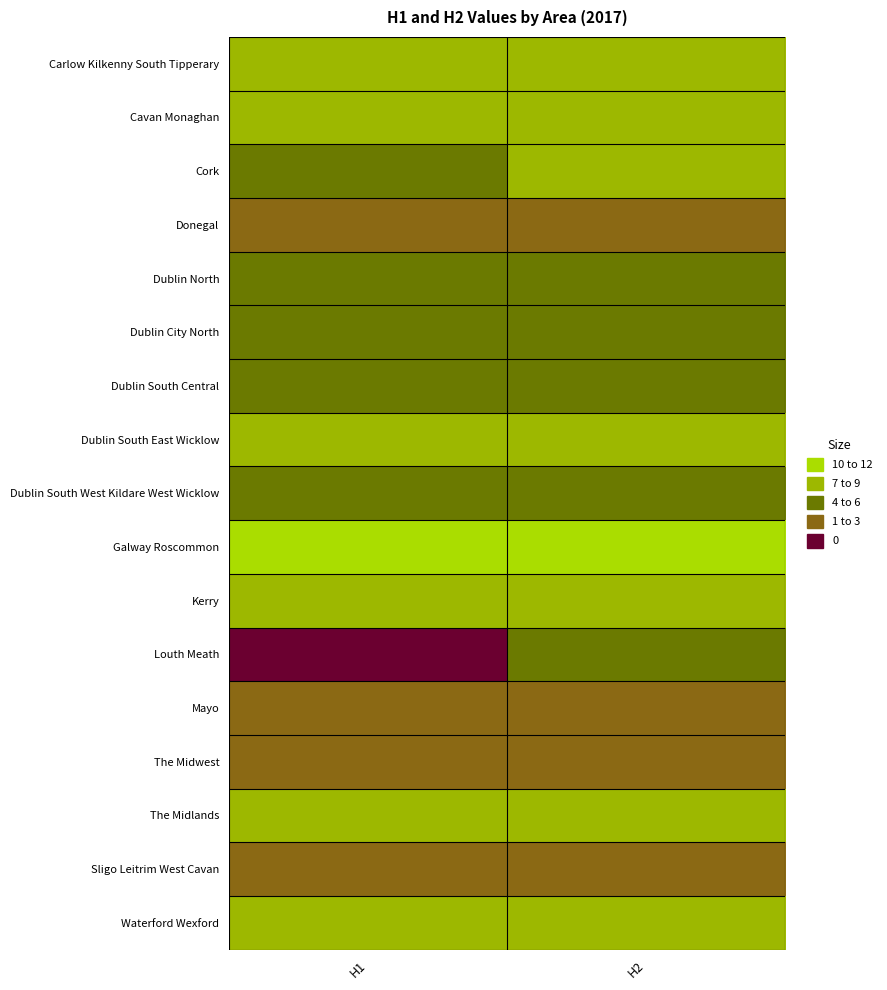

List the series in order of their peak value, lowest first.

Donegal, The Midwest, Mayo, Sligo Leitrim West Cavan, Dublin North, Dublin South Central, Dublin South West Kildare West Wicklow, Louth Meath, Dublin City North, Carlow Kilkenny South Tipperary, Cavan Monaghan, Dublin South East Wicklow, The Midlands, Cork, Kerry, Waterford Wexford, Galway Roscommon